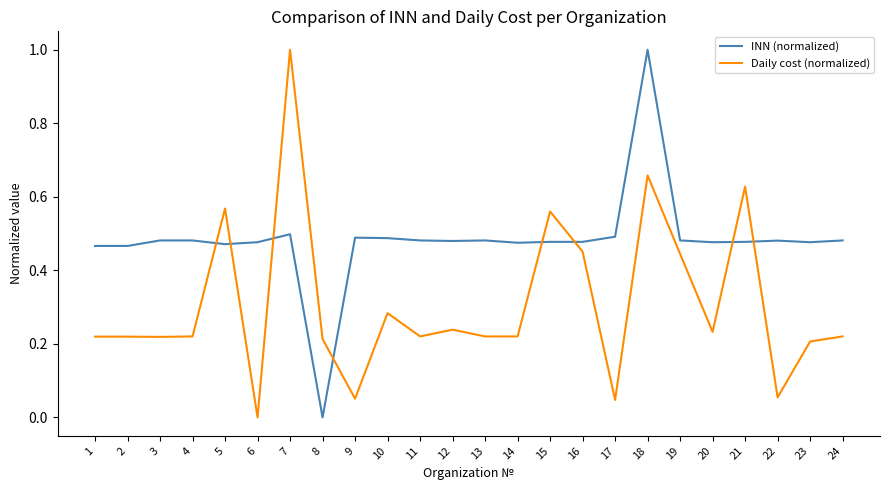

How many intersections are there between Daily cost (normalized) and INN (normalized)?

8